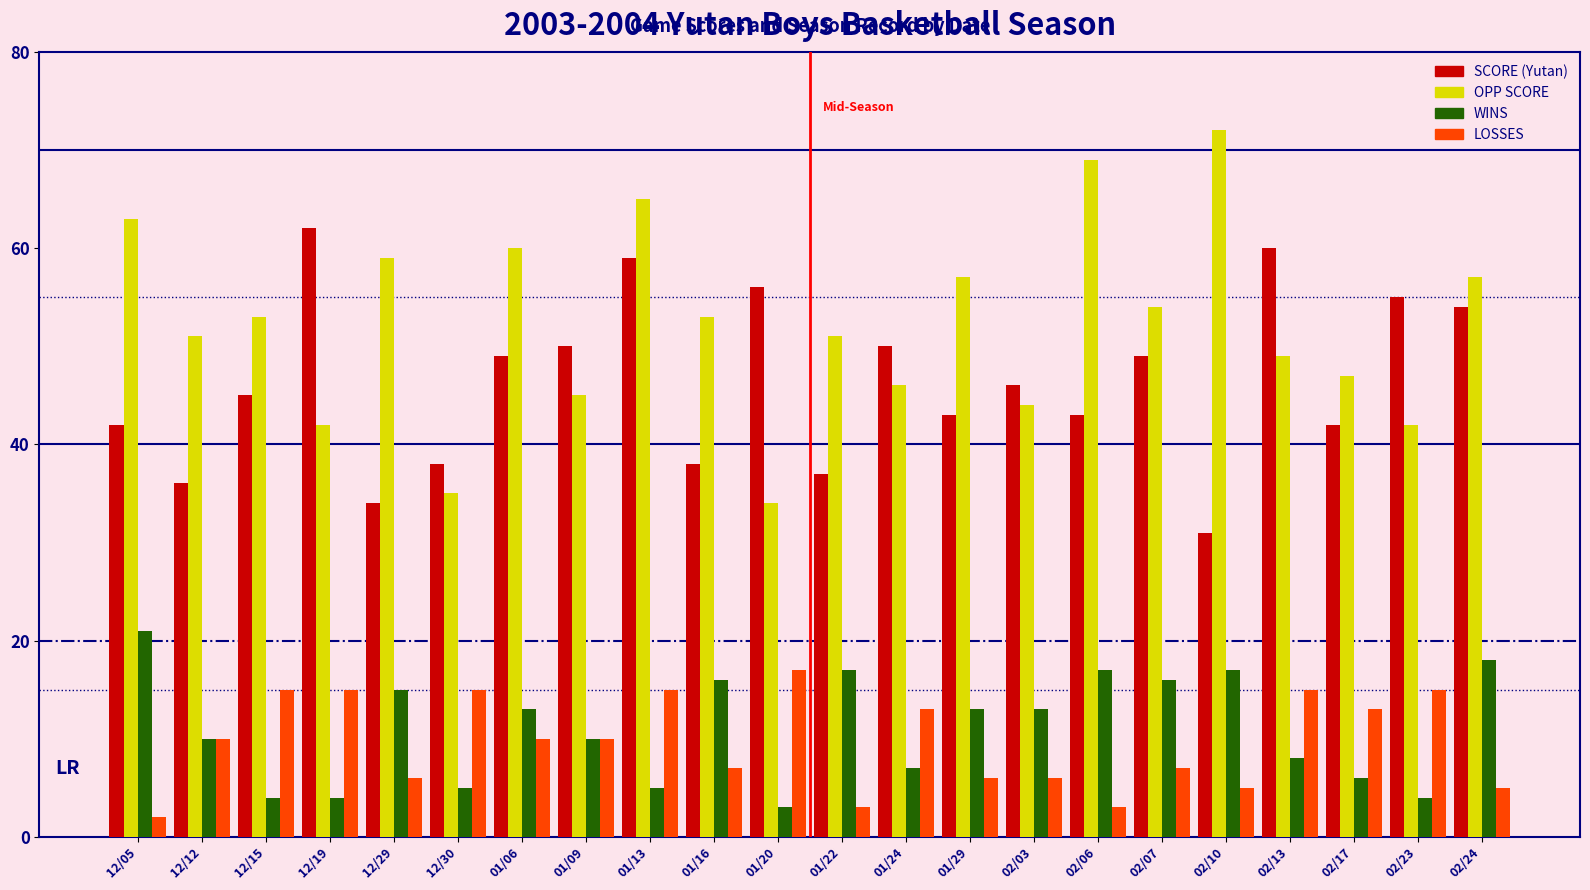

Reading left to right, list all the values displayed in this chart.

SCORE (Yutan): 12/05=42	12/12=36	12/15=45	12/19=62	12/29=34	12/30=38	01/06=49	01/09=50	01/13=59	01/16=38	01/20=56	01/22=37	01/24=50	01/29=43	02/03=46	02/06=43	02/07=49	02/10=31	02/13=60	02/17=42	02/23=55	02/24=54
OPP SCORE: 12/05=63	12/12=51	12/15=53	12/19=42	12/29=59	12/30=35	01/06=60	01/09=45	01/13=65	01/16=53	01/20=34	01/22=51	01/24=46	01/29=57	02/03=44	02/06=69	02/07=54	02/10=72	02/13=49	02/17=47	02/23=42	02/24=57
WINS: 12/05=21	12/12=10	12/15=4	12/19=4	12/29=15	12/30=5	01/06=13	01/09=10	01/13=5	01/16=16	01/20=3	01/22=17	01/24=7	01/29=13	02/03=13	02/06=17	02/07=16	02/10=17	02/13=8	02/17=6	02/23=4	02/24=18
LOSSES: 12/05=2	12/12=10	12/15=15	12/19=15	12/29=6	12/30=15	01/06=10	01/09=10	01/13=15	01/16=7	01/20=17	01/22=3	01/24=13	01/29=6	02/03=6	02/06=3	02/07=7	02/10=5	02/13=15	02/17=13	02/23=15	02/24=5